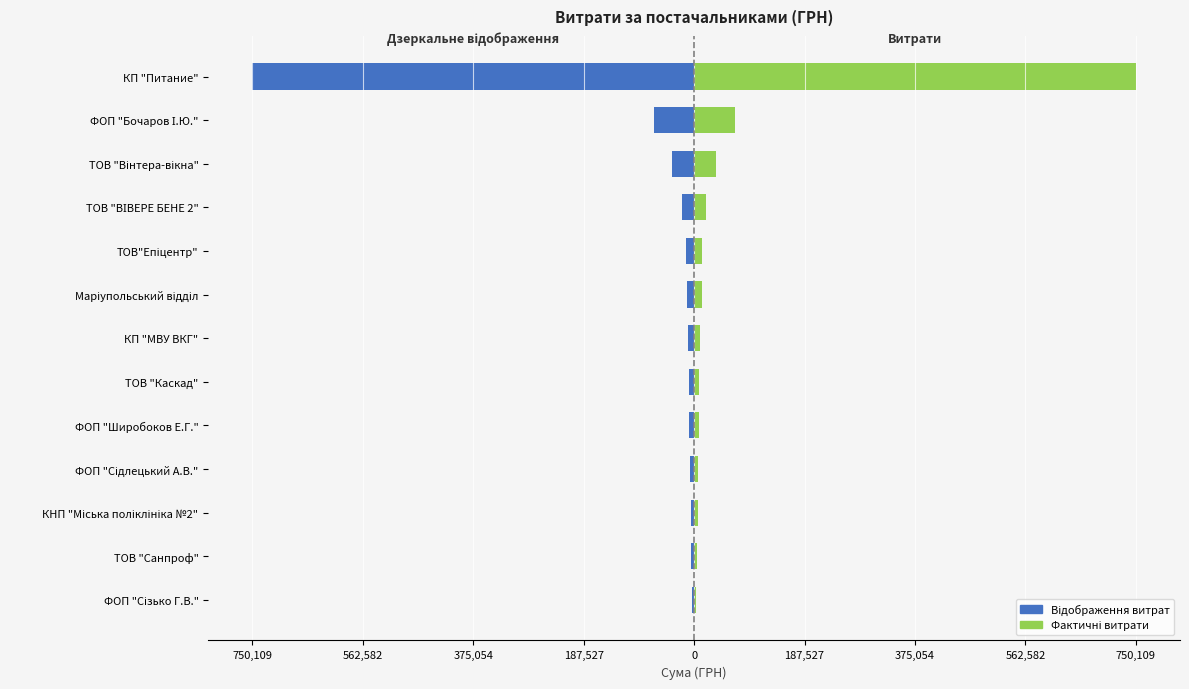

What is the smallest value displayed?

-750109.4